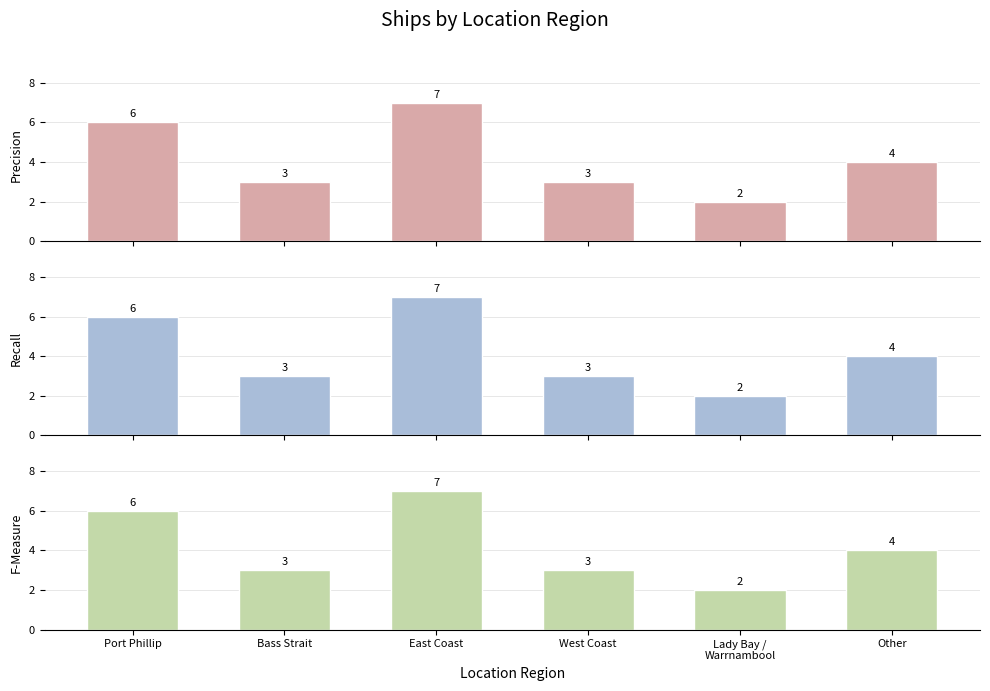

Reading left to right, transcribe all the data shown in this chart.

Precision: 6	3	7	3	2	4
Recall: 6	3	7	3	2	4
F-Measure: 6	3	7	3	2	4